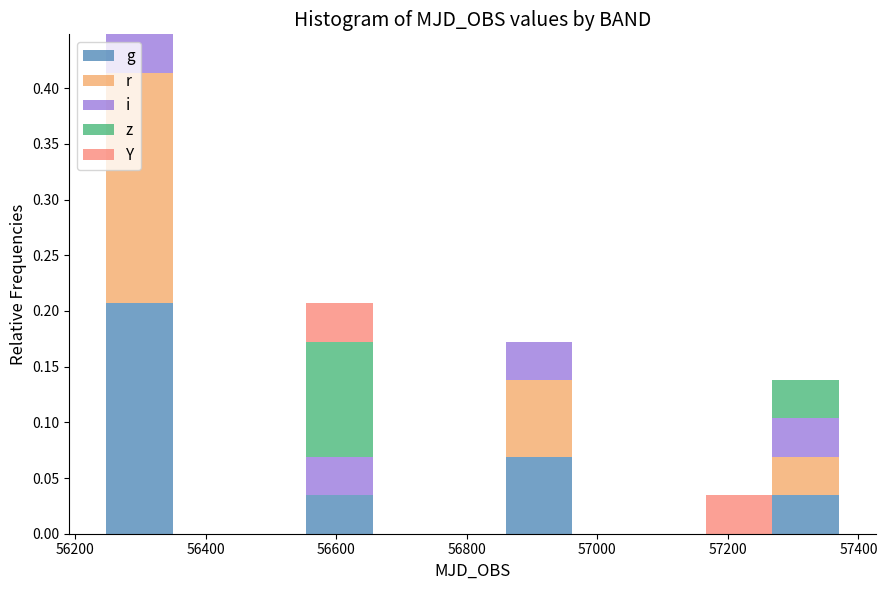

What is the total height of the stacked bar covering 56240 to 56340 on the x-axis? Neither the bar edges nor the heights are printed on the chart, so give them approximately, as read against the axes.

0.450